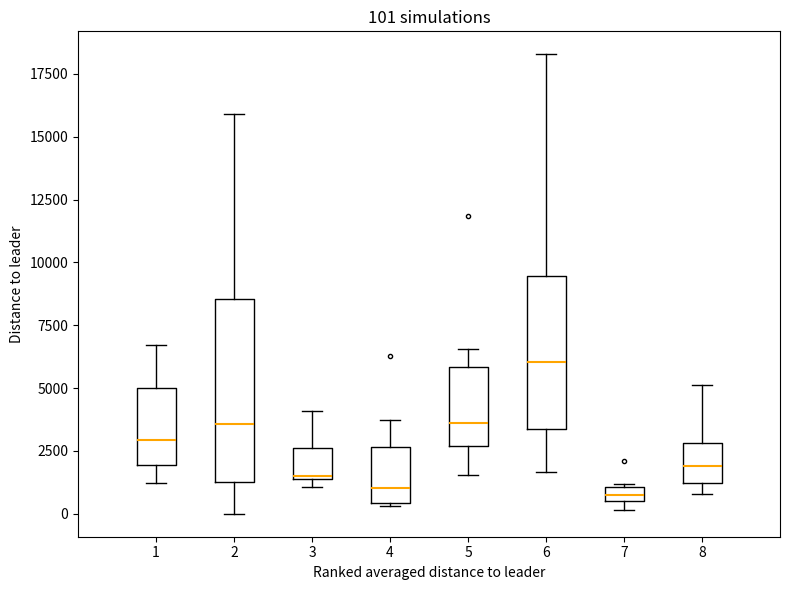

Comparing the boxes themselves (not the whiskers), which one is the tallest?

2